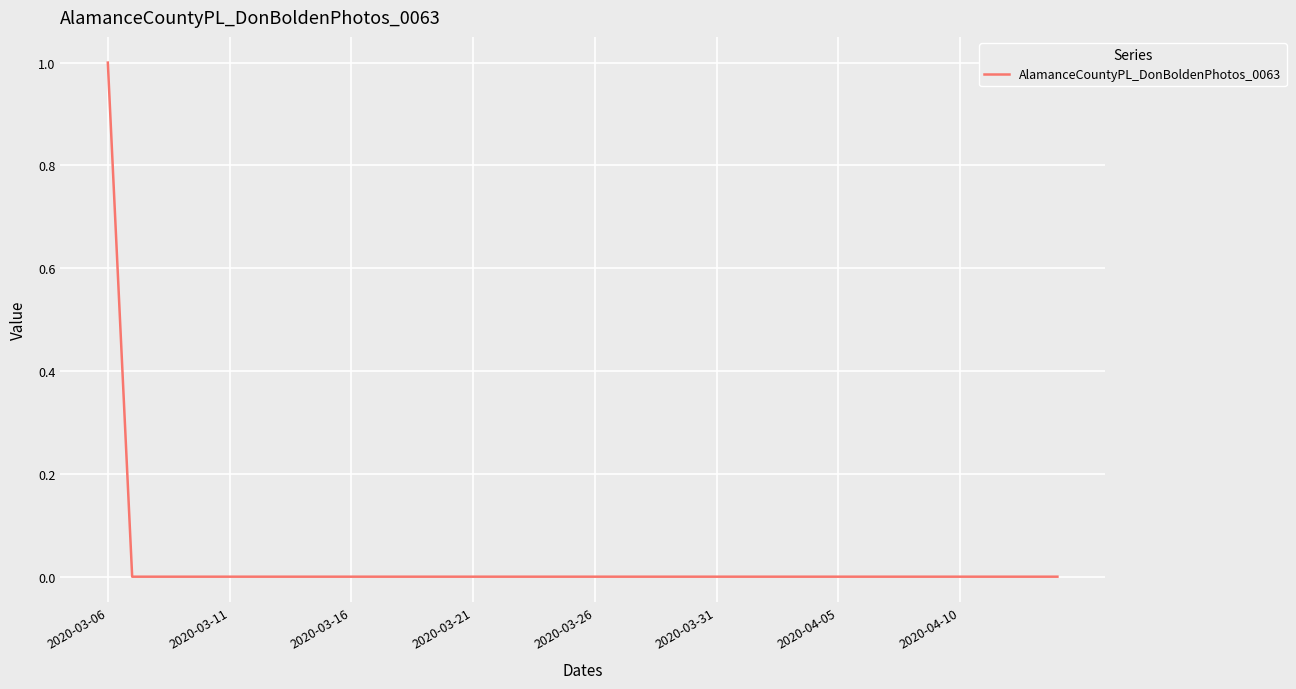

Which category has the highest value across all series?

2020-03-06